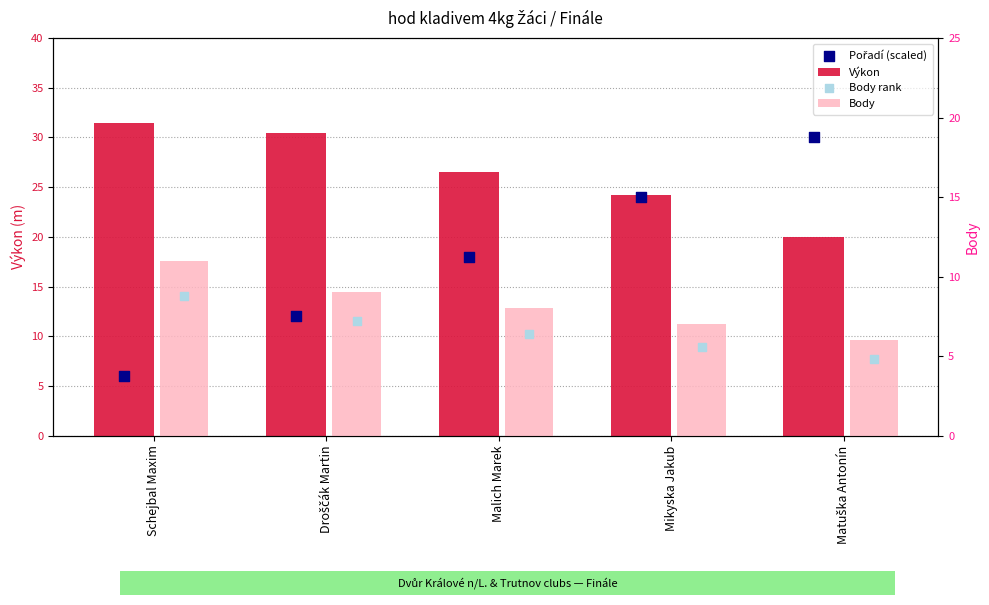

What are all the series names shown in the legend?

Výkon, Pořadí (scaled), Body, Body rank